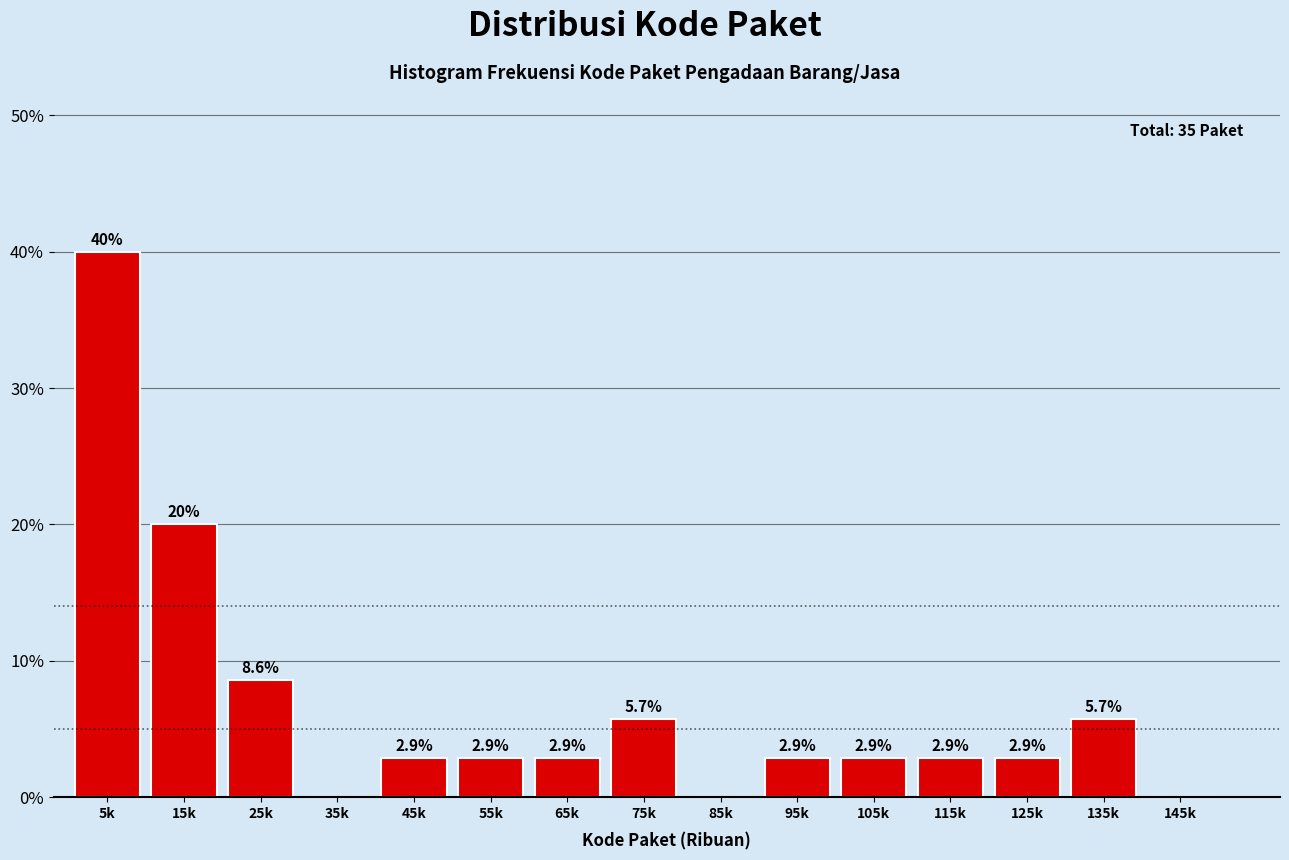

Reading right to left, what are all the values shown in this chart?

145k=0.0	135k=5.7	125k=2.9	115k=2.9	105k=2.9	95k=2.9	85k=0.0	75k=5.7	65k=2.9	55k=2.9	45k=2.9	35k=0.0	25k=8.6	15k=20.0	5k=40.0